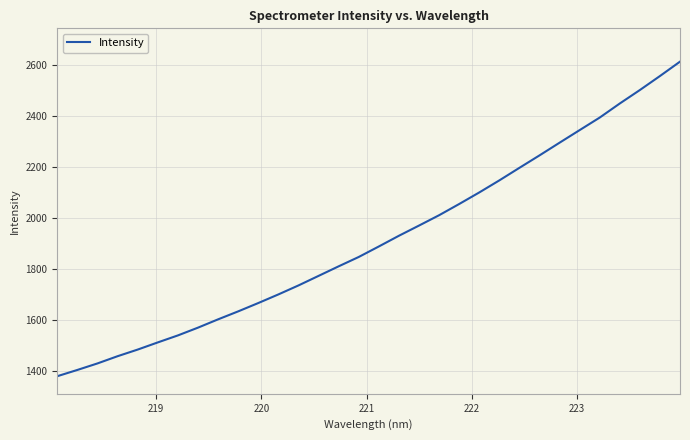

True or false: the data has more than 2 interior local peaks.

False